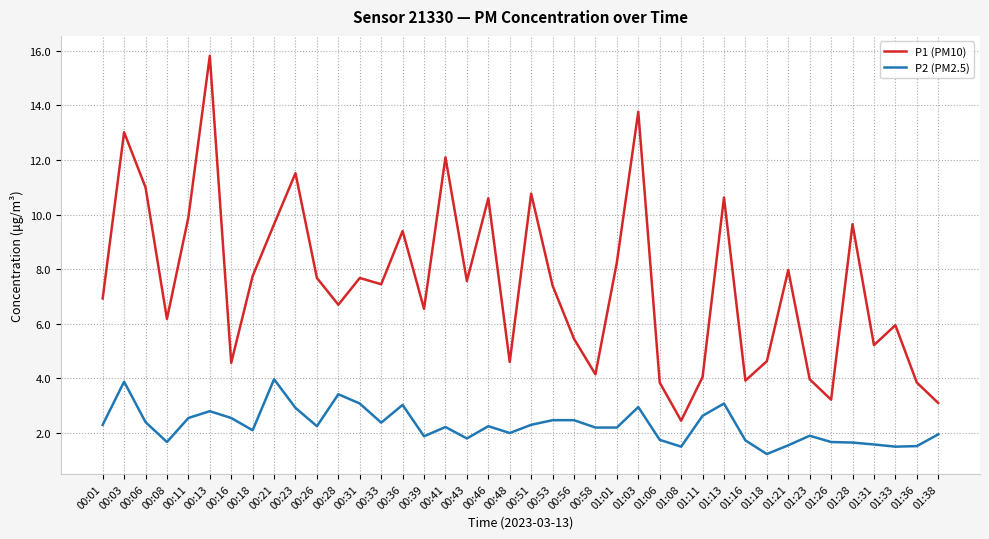

Which series changed the most between 00:18 and 01:18?

P1 (PM10)